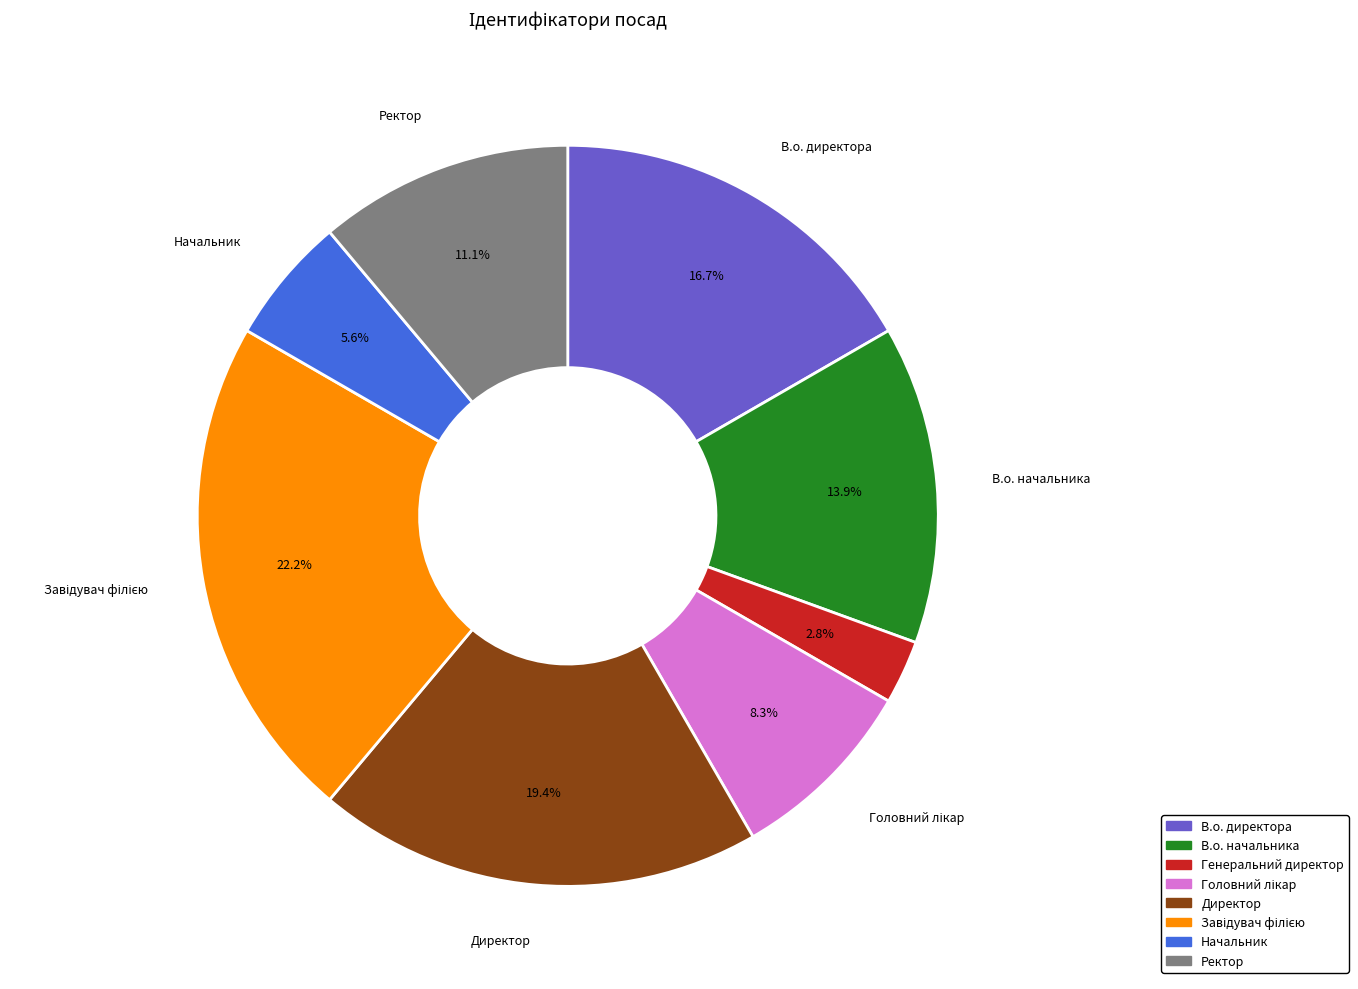

Count the number of slices in the pie.

8